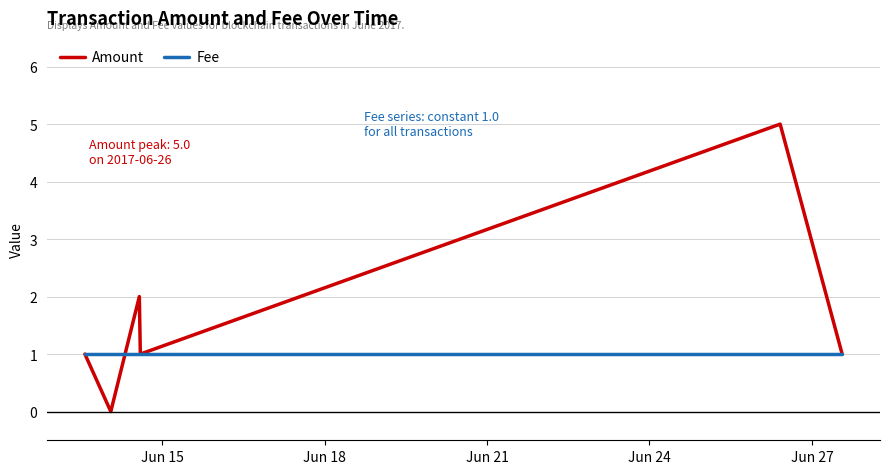

List the series in order of their peak value, lowest first.

Fee, Amount